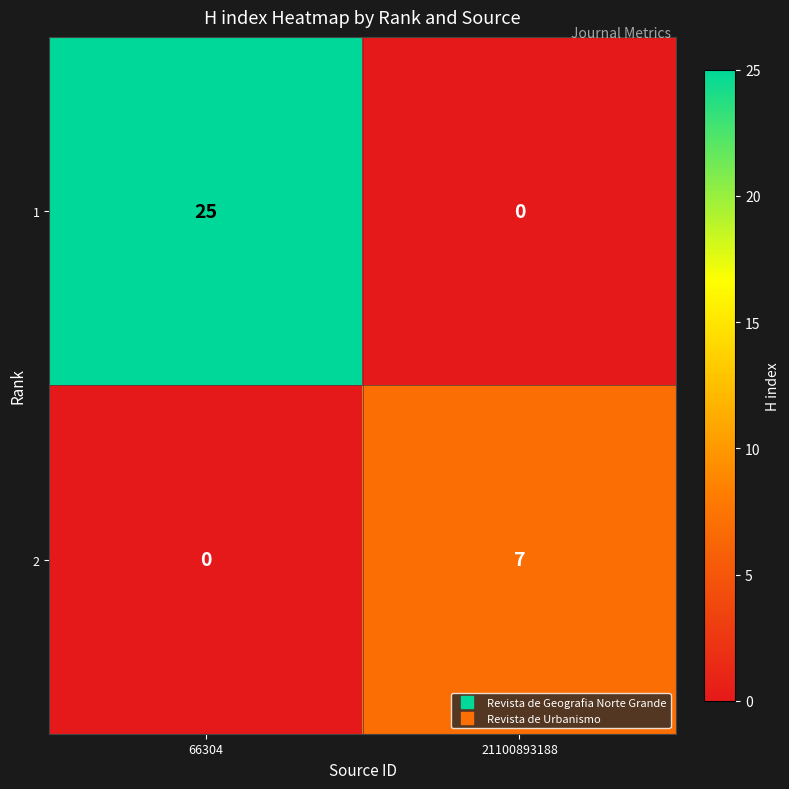

How many positive values does the 2 series have?

1